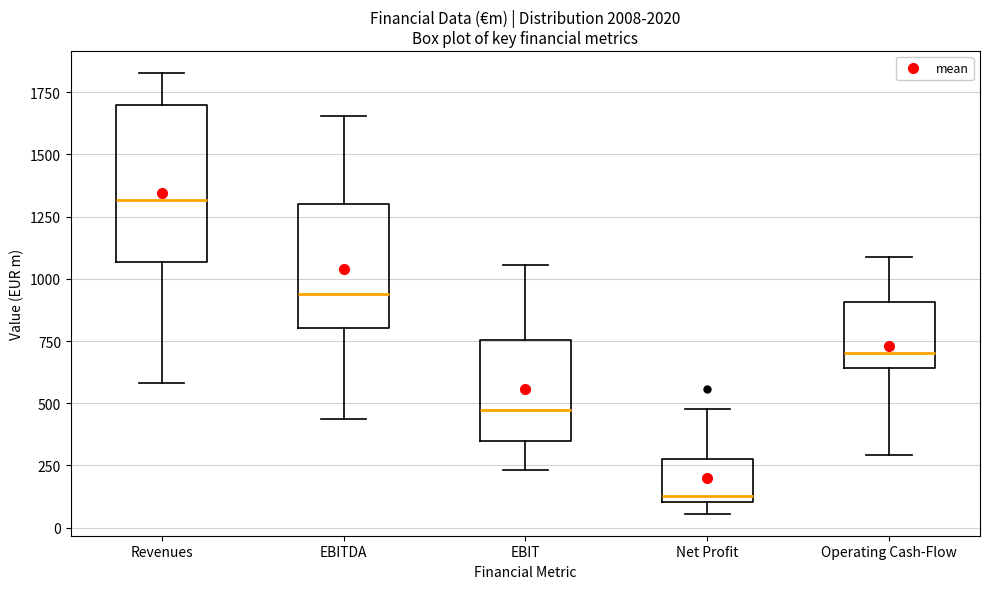

Which box's median line is the highest?

Revenues